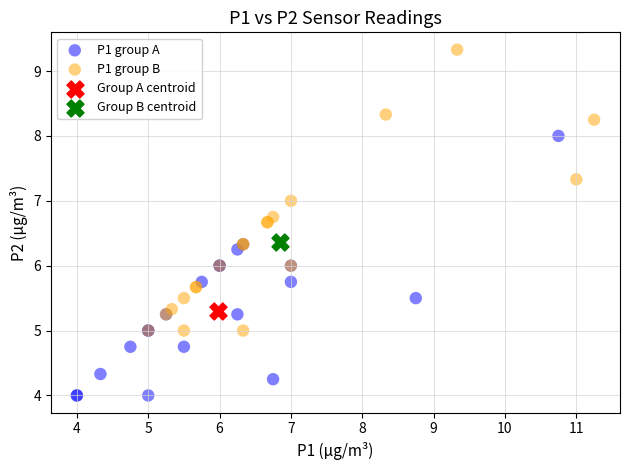

What are all the series names shown in the legend?

P1 group A, P1 group B, Group A centroid, Group B centroid